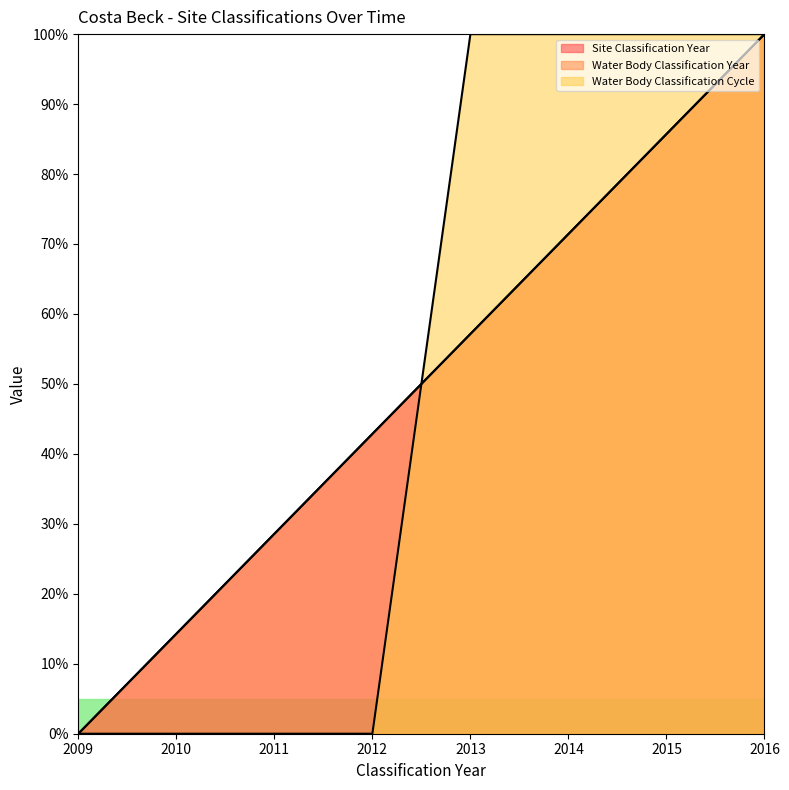

At which label is Water Body Classification Cycle closest to 50?

2009